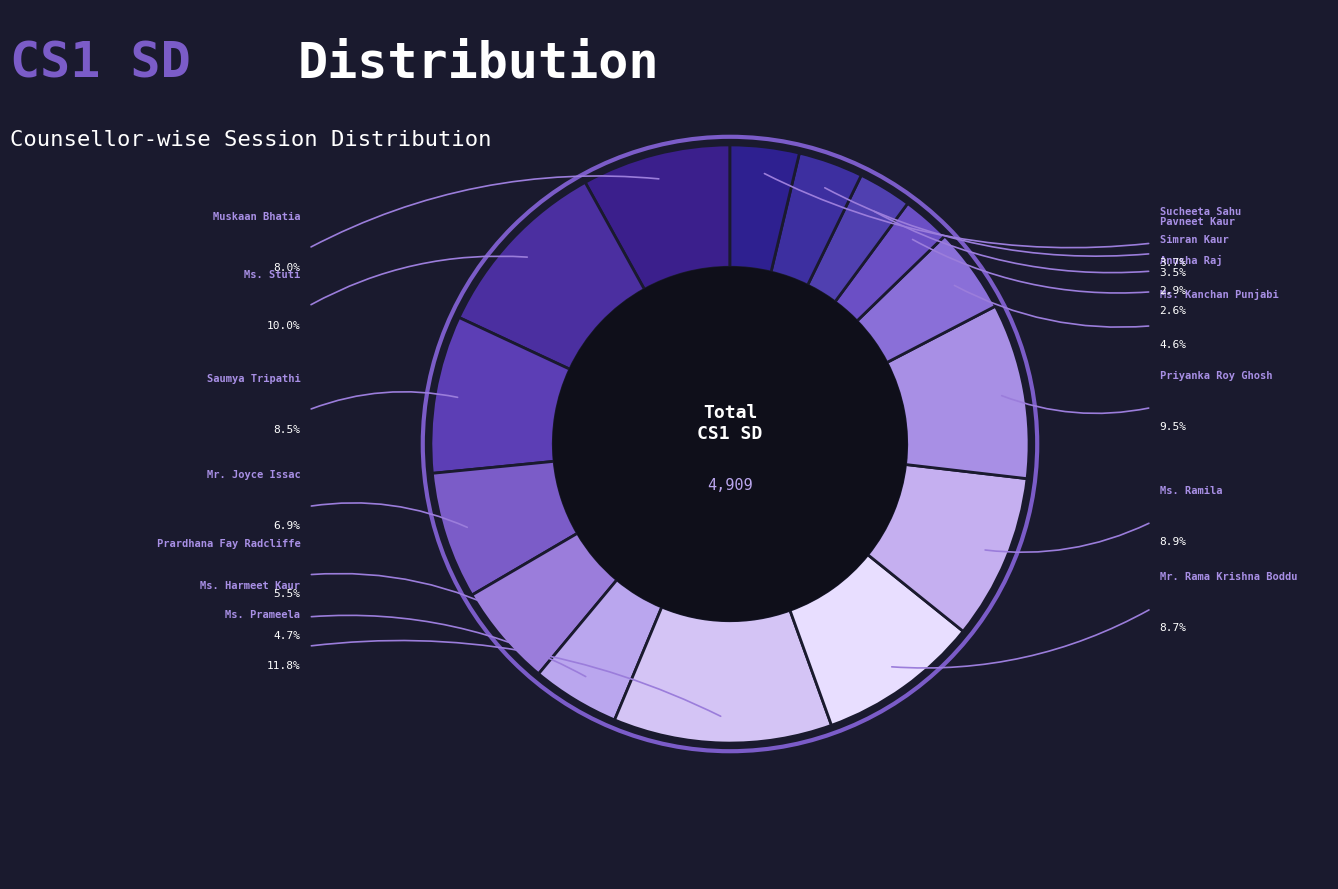

What is the change in value from Ms. Harmeet Kaur to Ms. Ramila?

+205